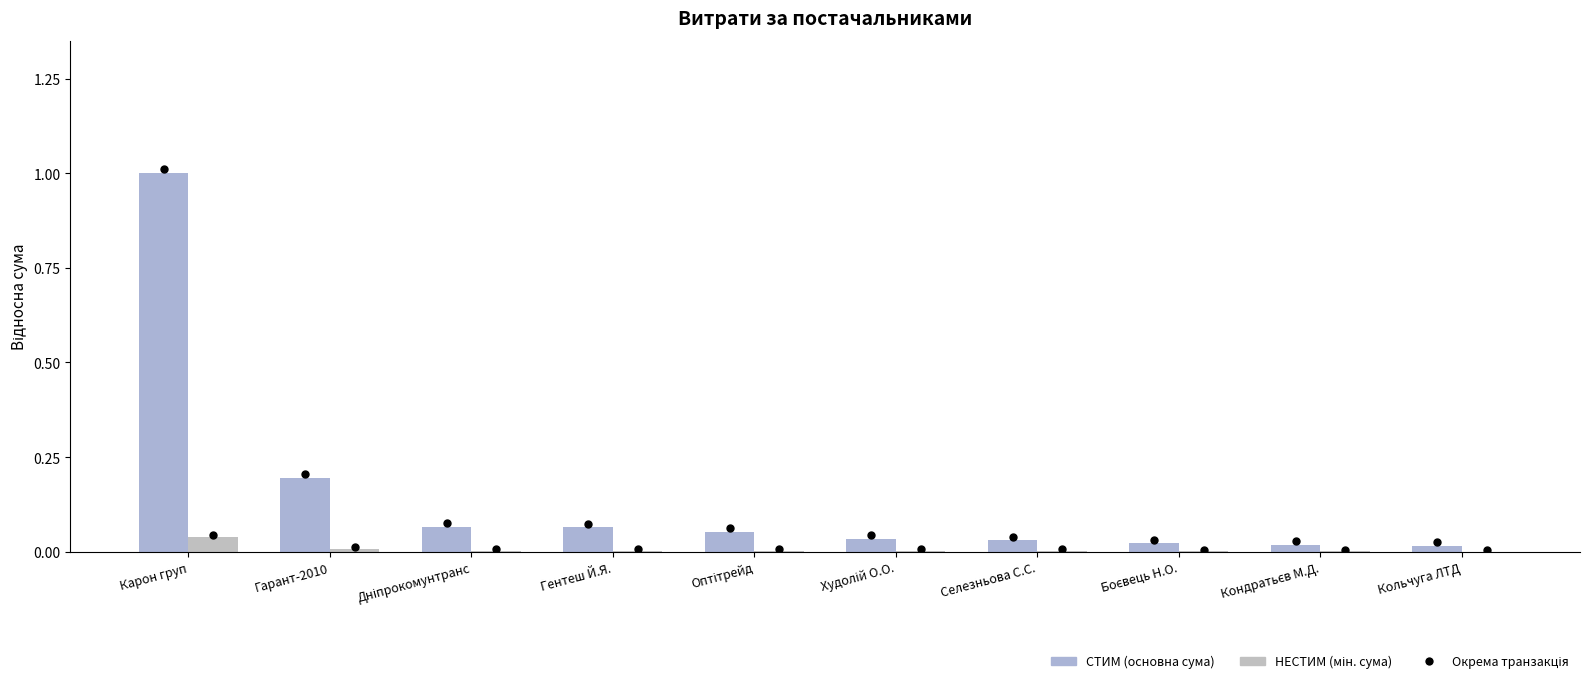

What is the total value across all series at Гентеш Й.Я.?

0.1